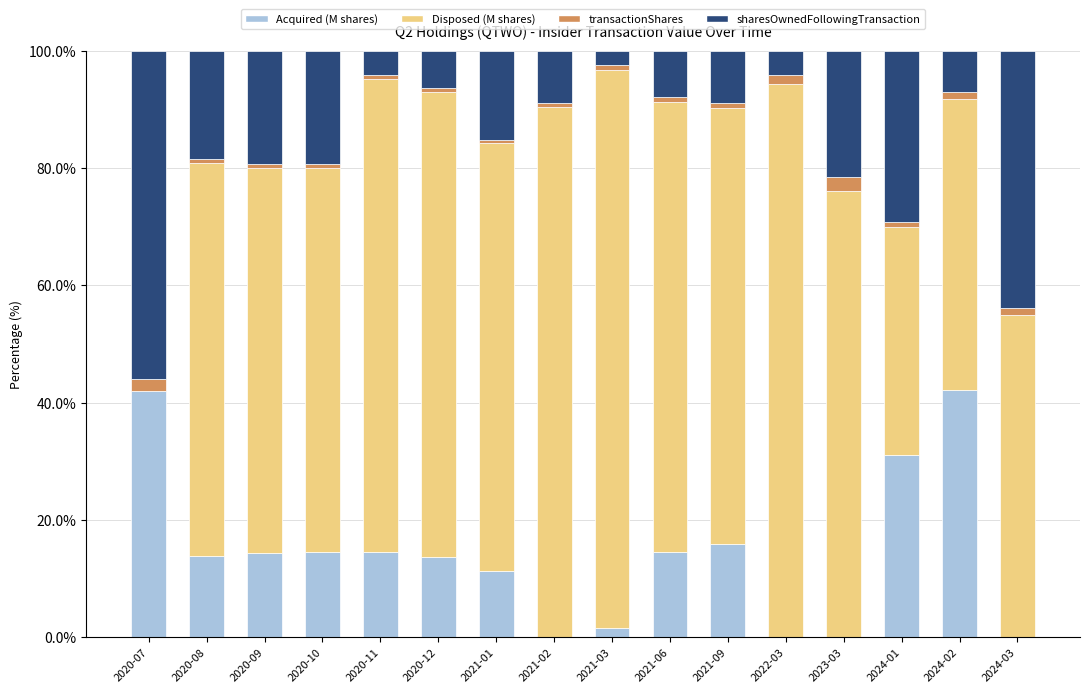

Is it true that Acquired (M shares) equals 25.0 at 2023-03?

False